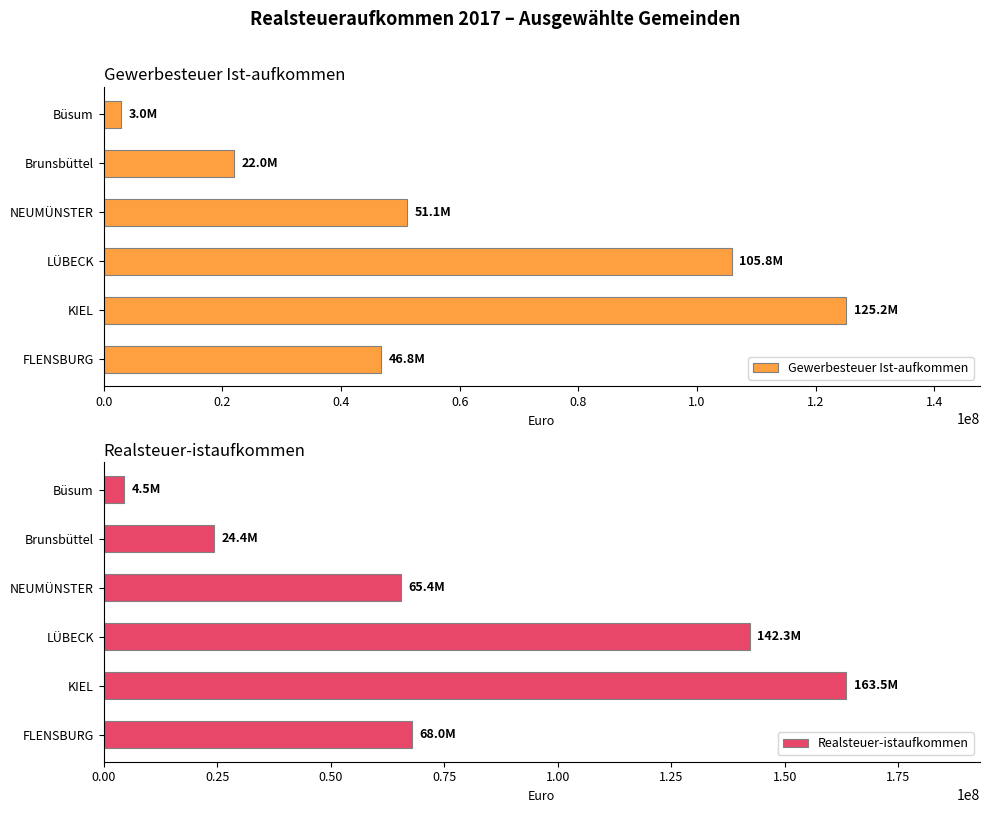

True or false: Gewerbesteuer Ist-aufkommen has a value of 125166362 at KIEL.

True